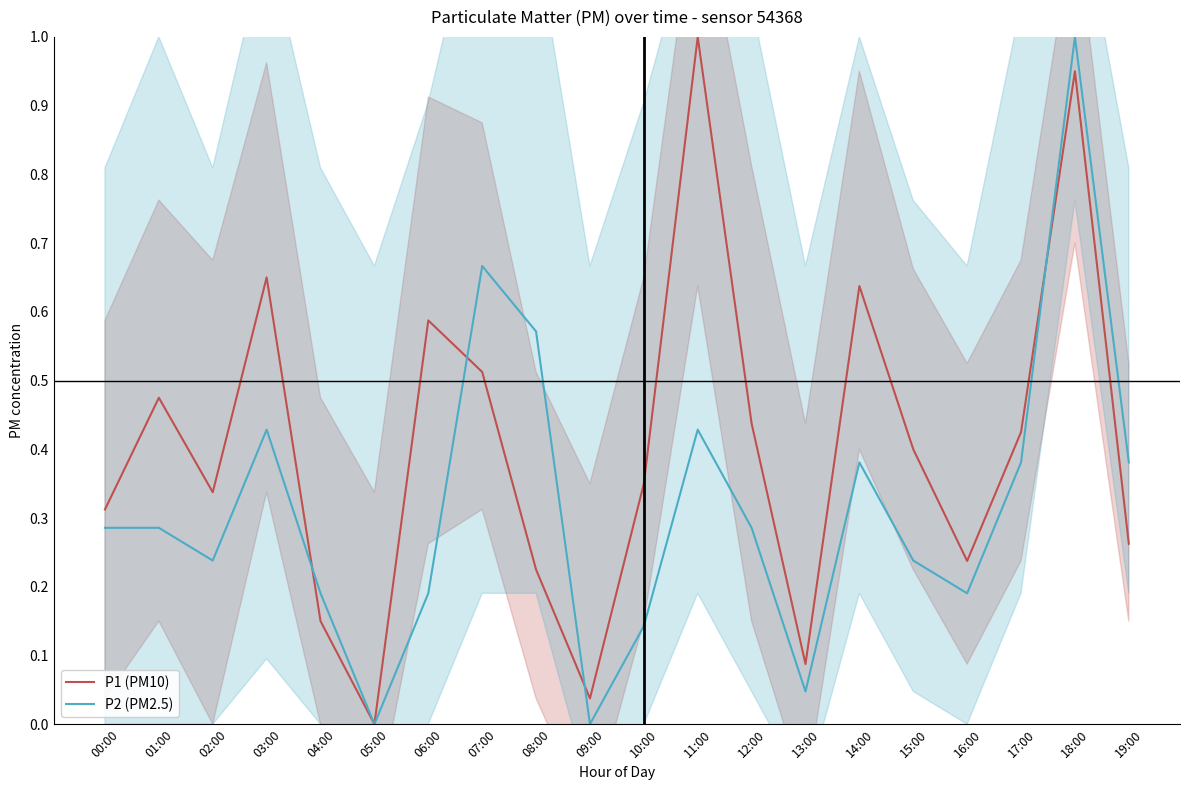

Reading left to right, extract all data points from this chart.

P1 (PM10): 00:00=0.3	01:00=0.5	02:00=0.3	03:00=0.7	04:00=0.2	05:00=0.0	06:00=0.6	07:00=0.5	08:00=0.2	09:00=0.0	10:00=0.4	11:00=1.0	12:00=0.4	13:00=0.1	14:00=0.6	15:00=0.4	16:00=0.2	17:00=0.4	18:00=0.9	19:00=0.3
P2 (PM2.5): 00:00=0.3	01:00=0.3	02:00=0.2	03:00=0.4	04:00=0.2	05:00=0.0	06:00=0.2	07:00=0.7	08:00=0.6	09:00=0.0	10:00=0.1	11:00=0.4	12:00=0.3	13:00=0.0	14:00=0.4	15:00=0.2	16:00=0.2	17:00=0.4	18:00=1.0	19:00=0.4